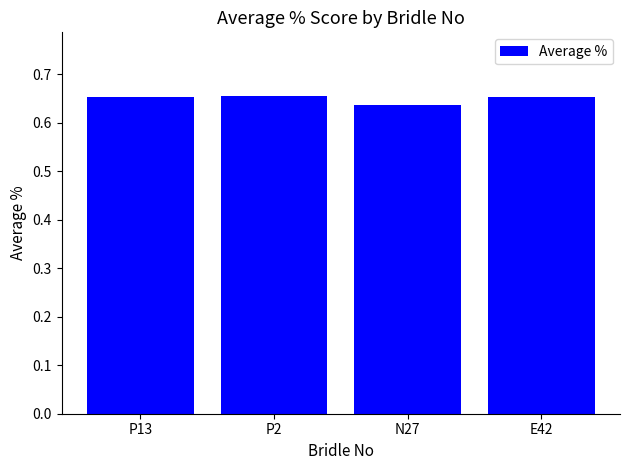

What is the sum of the values at P13 and P2?

1.3